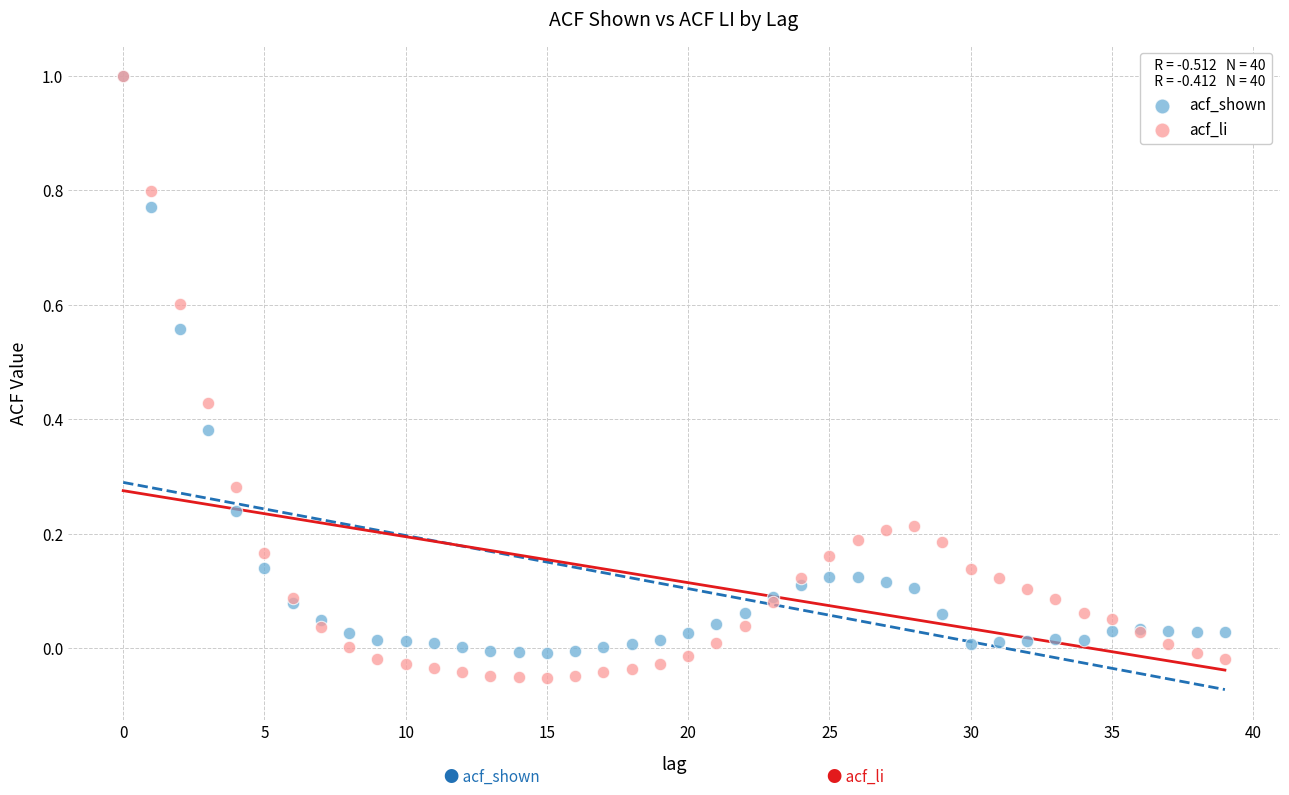

Which series has the largest Y range (max minus min)?

acf_li